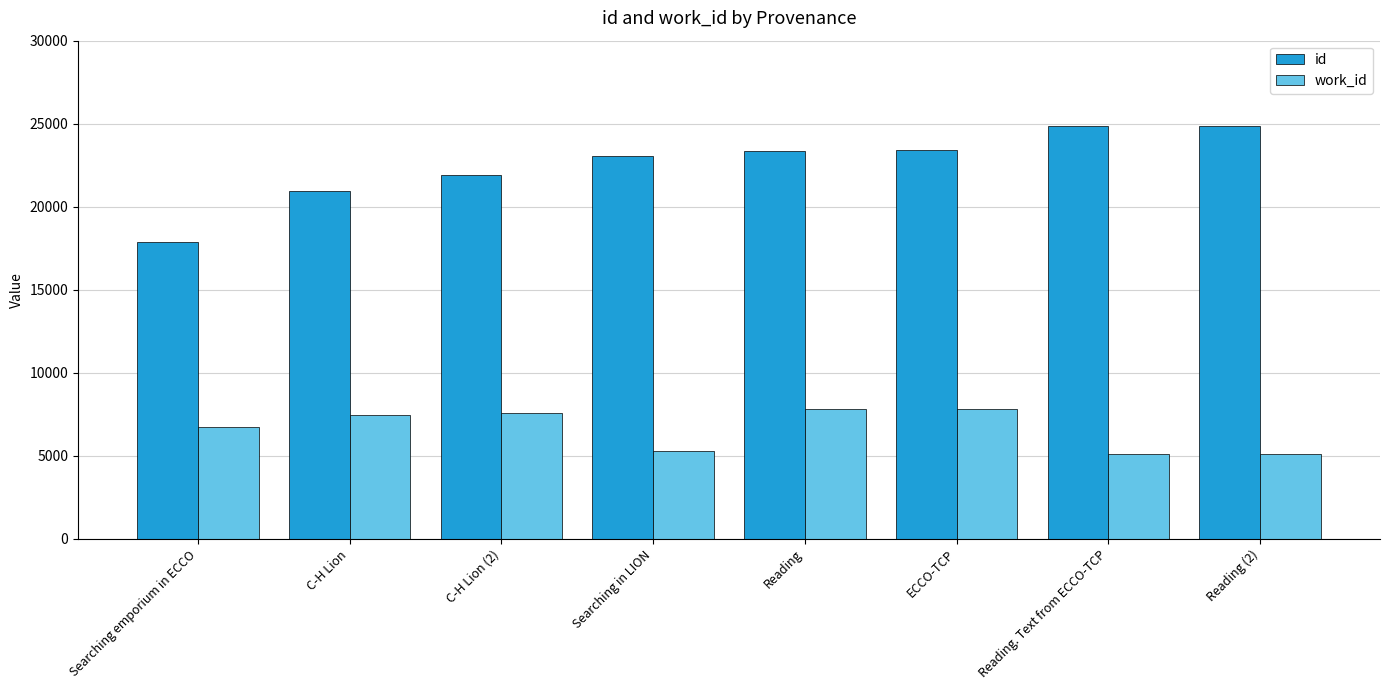

At Reading, list the series in order from smallest to largest.

work_id, id